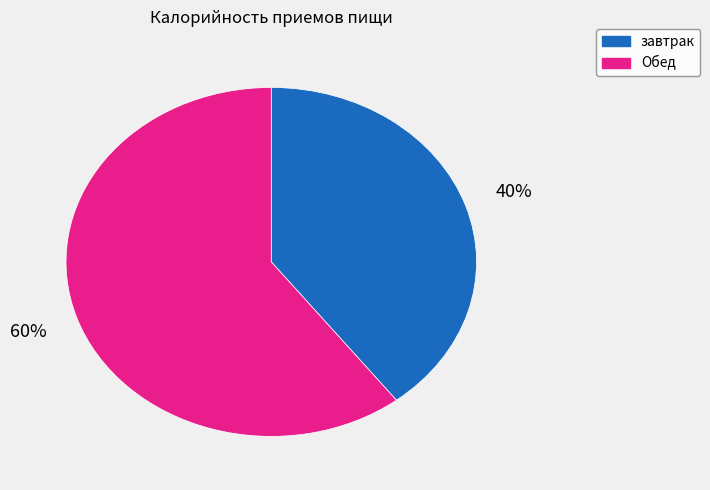

Which slice is the smallest?

завтрак